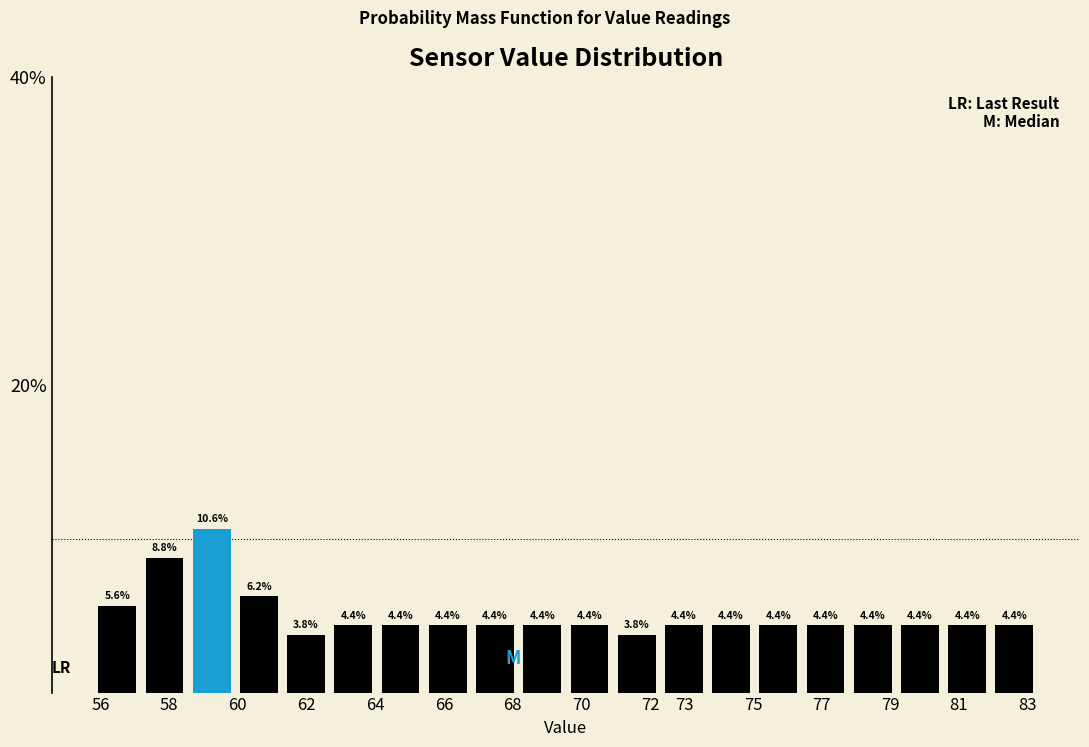

How tall is the bar that spans 77.8 to 79.2 on the x-axis? The bar edges are not printed on the chart, so give them approximately, as read against the axis.

4.4